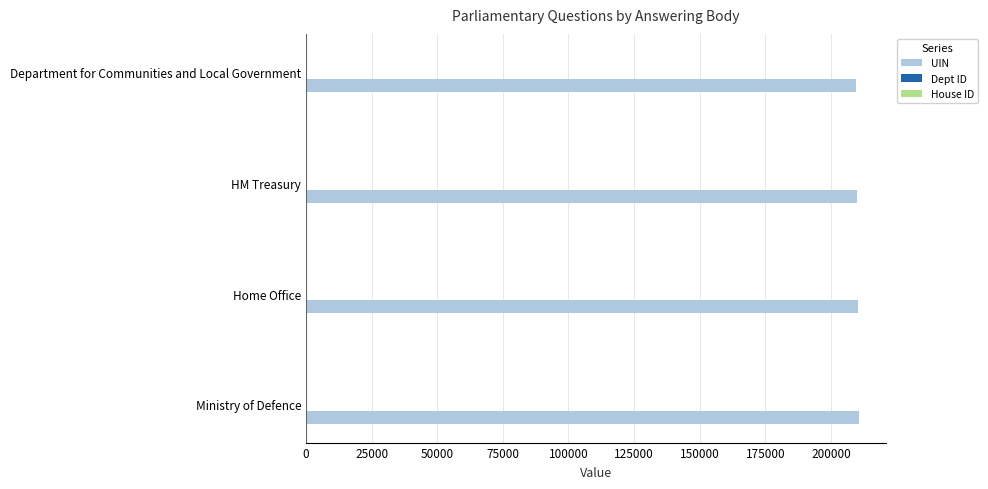

True or false: UIN has a value of 110233 at Home Office.

False